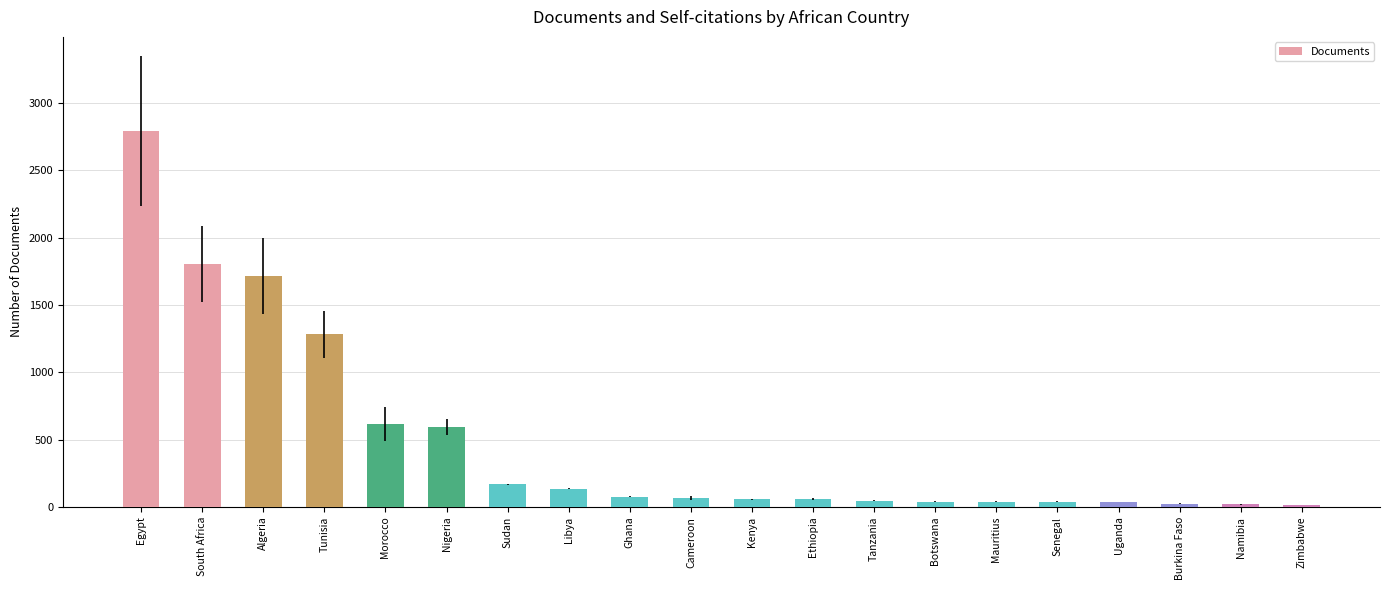

How many data points are less than 66?

10